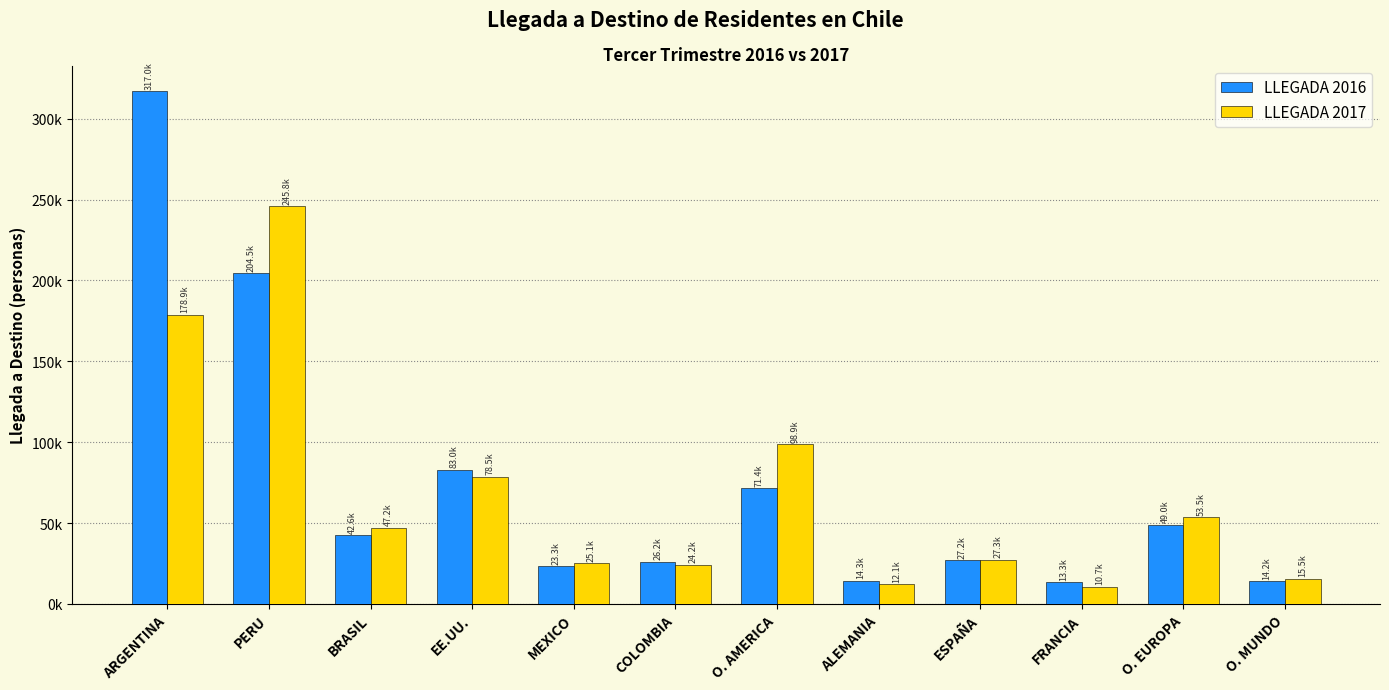

Does the chart contain stacked bars?

No